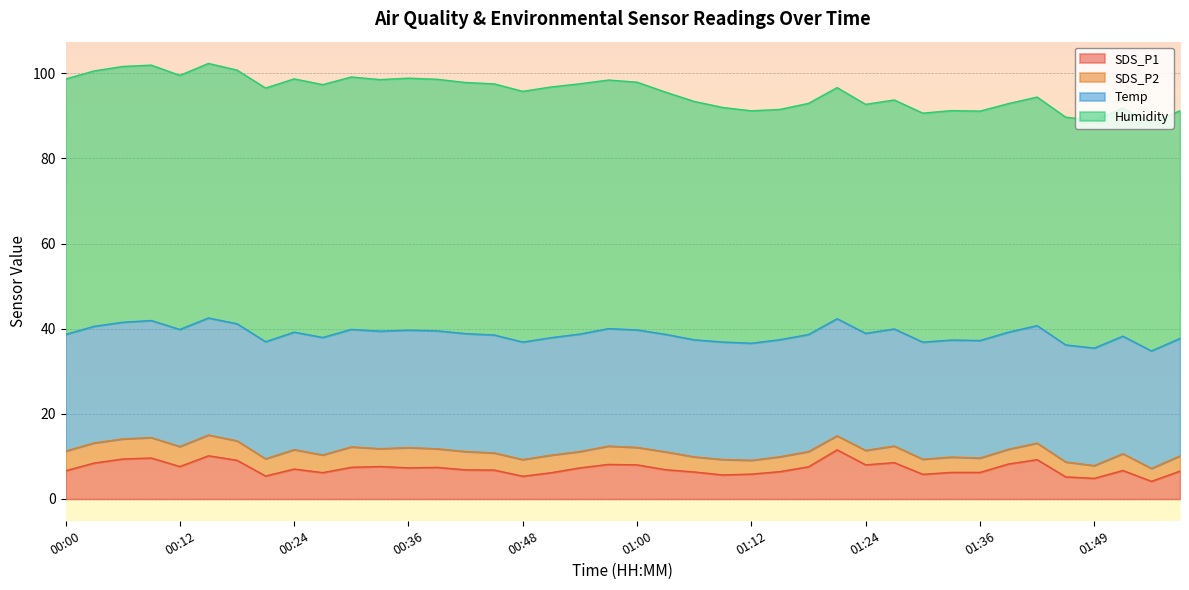

How many values in the SDS_P2 series are below 4?

20